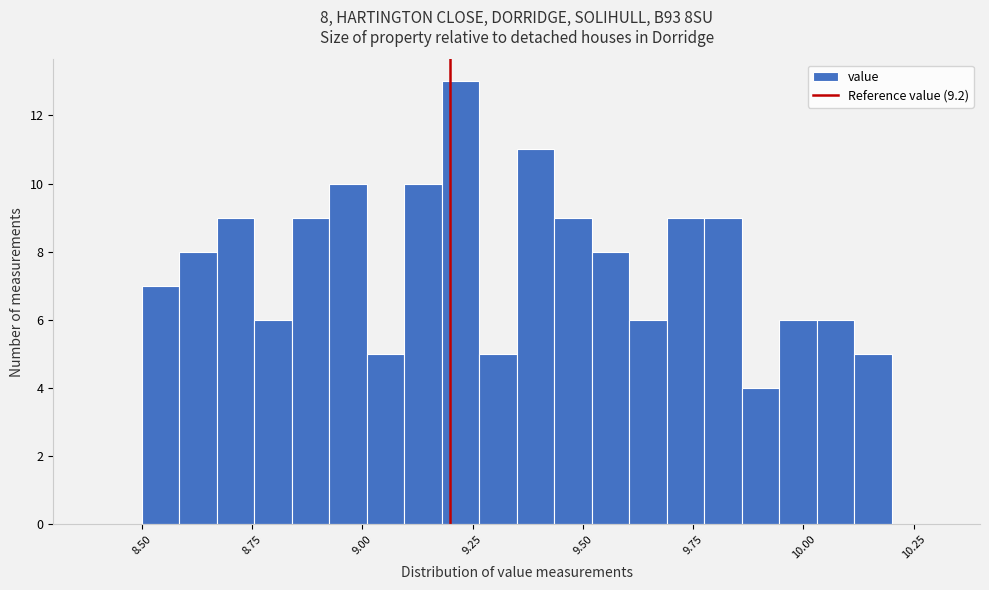

Around what value on the x-axis is the tallest bar? Give the approximate position of its centre, as read against the axis.

9.20